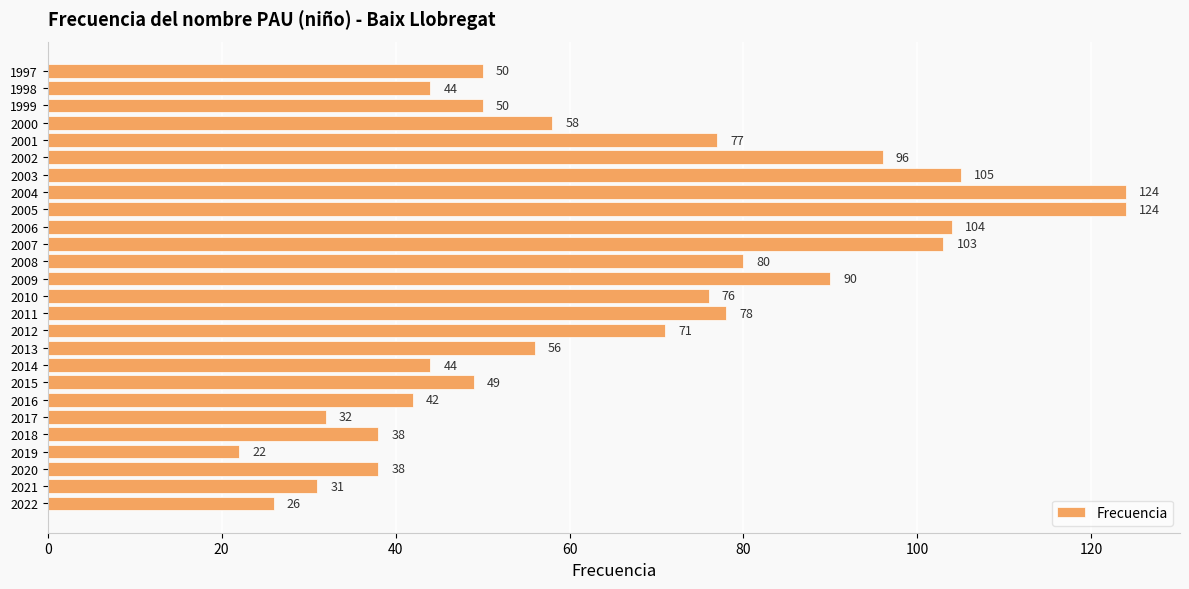

The value at 2005 is 187. True or false?

False